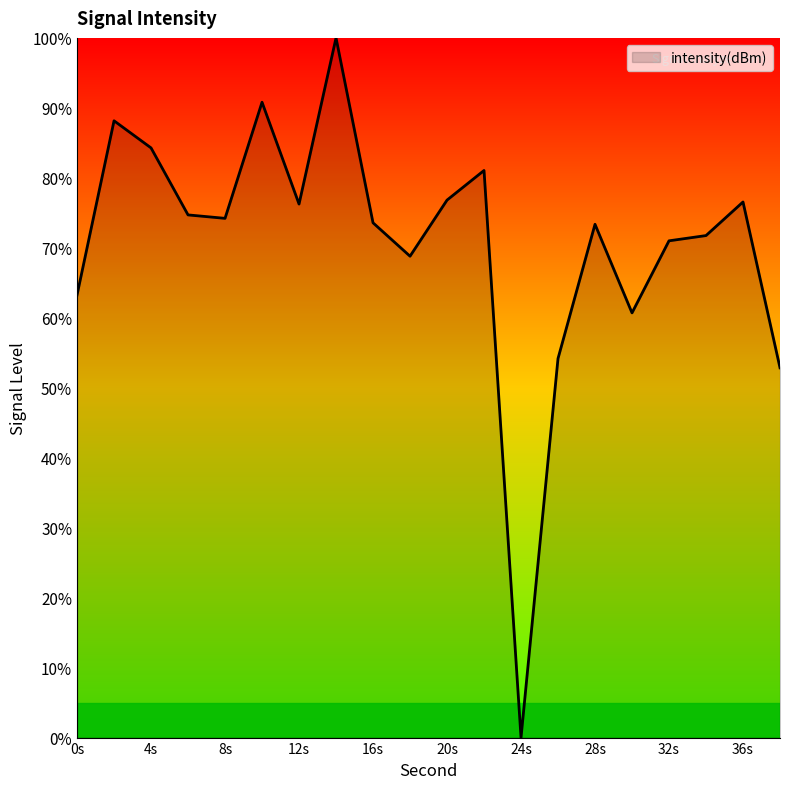

What is the maximum value shown in the chart?

100.0